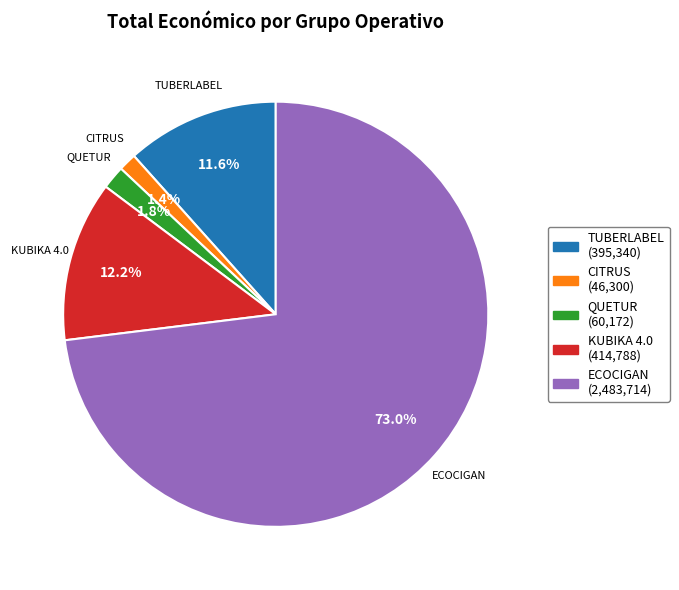

Which has a higher value, CITRUS or KUBIKA 4.0?

KUBIKA 4.0